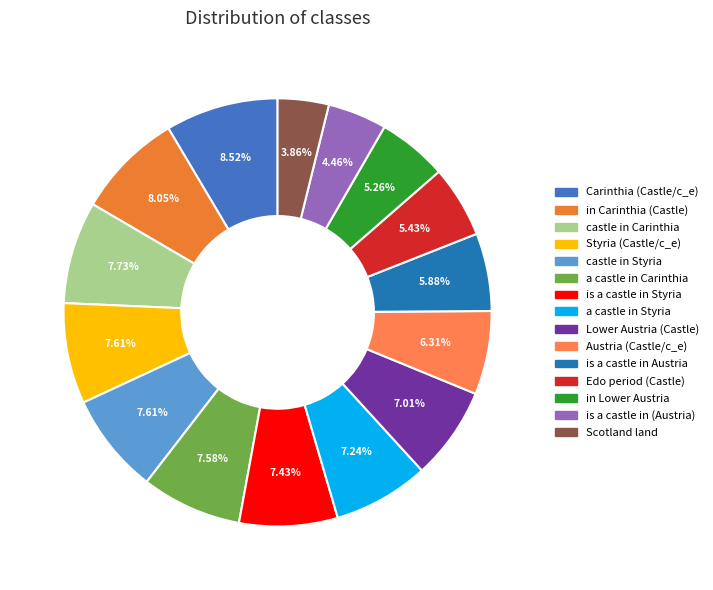

What percentage is the Lower Austria (Castle) slice, to the nearest percent?

7%